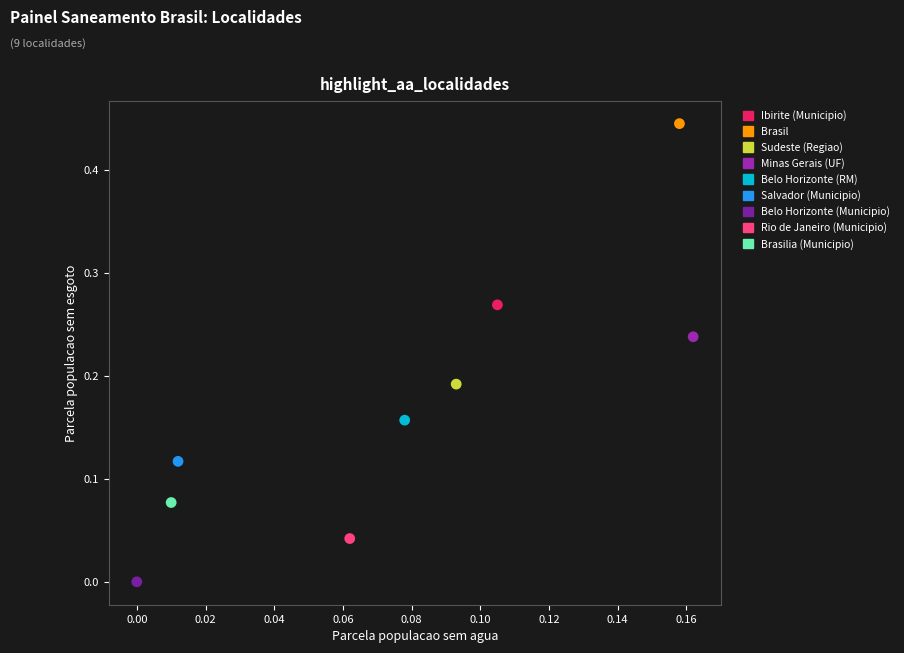

Which series reaches the minimum Y coordinate?

Belo Horizonte (Municipio)